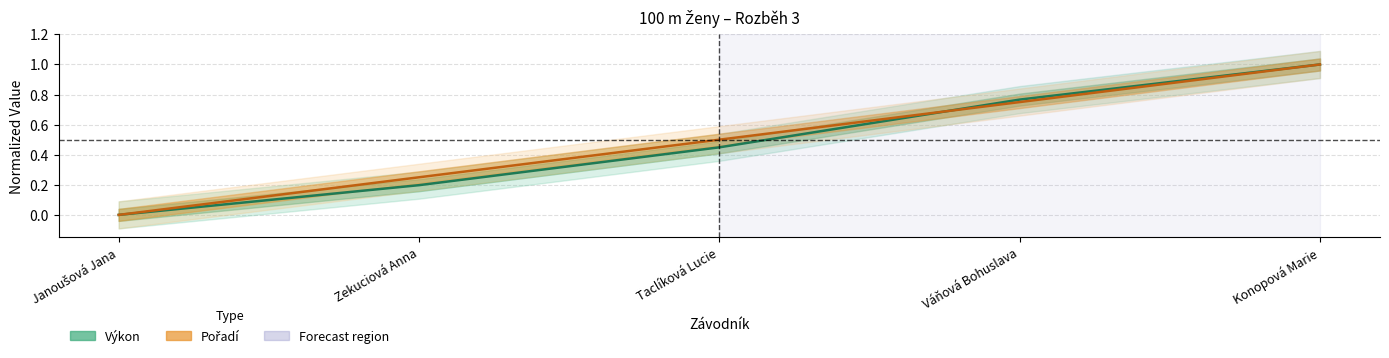

How many lines are shown in the chart?

2